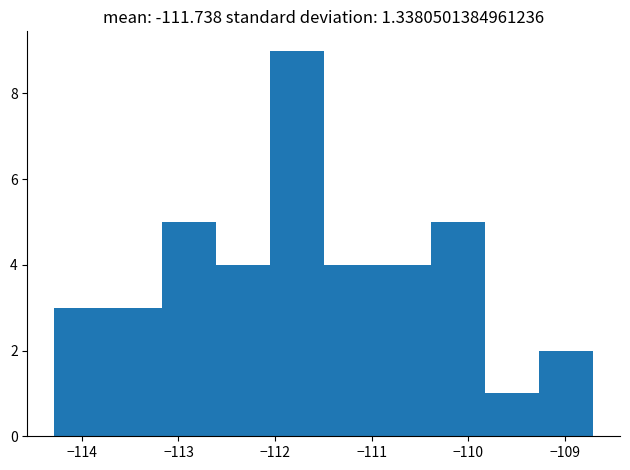

Reading left to right, transcribe this chart: for each bar, give the range it covers on the x-axis and its height. Neither the bar edges nor the heights are printed on the chart, so give them approximately, as read against the axes.

-114.3 to -113.7: 3
-113.7 to -113.2: 3
-113.2 to -112.6: 5
-112.6 to -112.1: 4
-112.1 to -111.5: 9
-111.5 to -110.9: 4
-110.9 to -110.4: 4
-110.4 to -109.8: 5
-109.8 to -109.3: 1
-109.3 to -108.7: 2